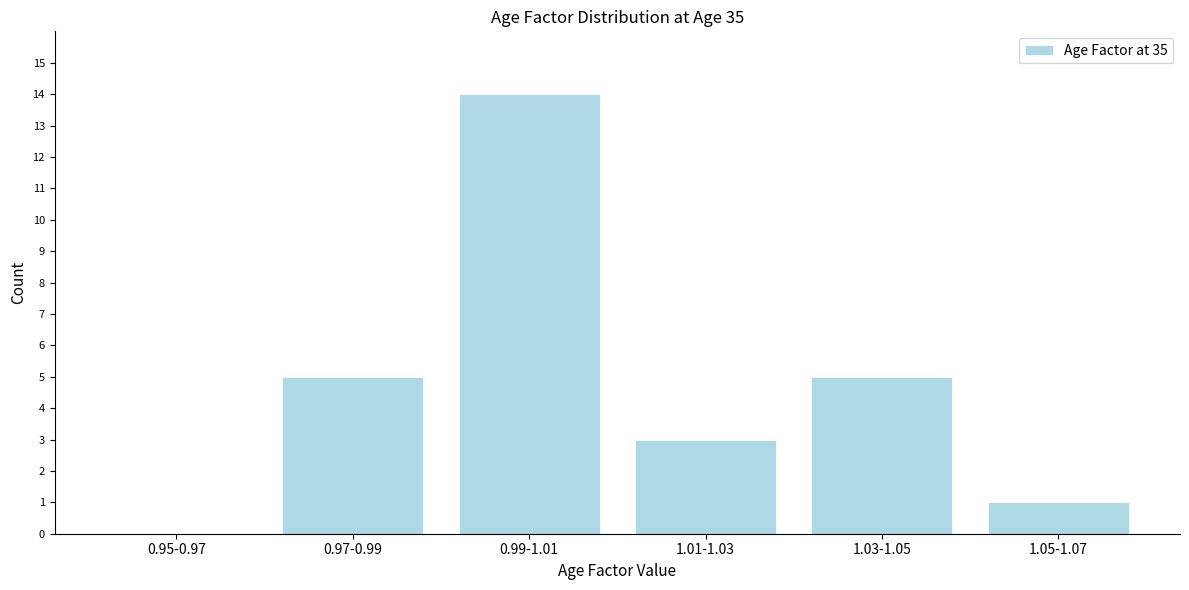

Reading right to left, extract all data points from this chart.

1.05-1.07=1	1.03-1.05=5	1.01-1.03=3	0.99-1.01=14	0.97-0.99=5	0.95-0.97=0